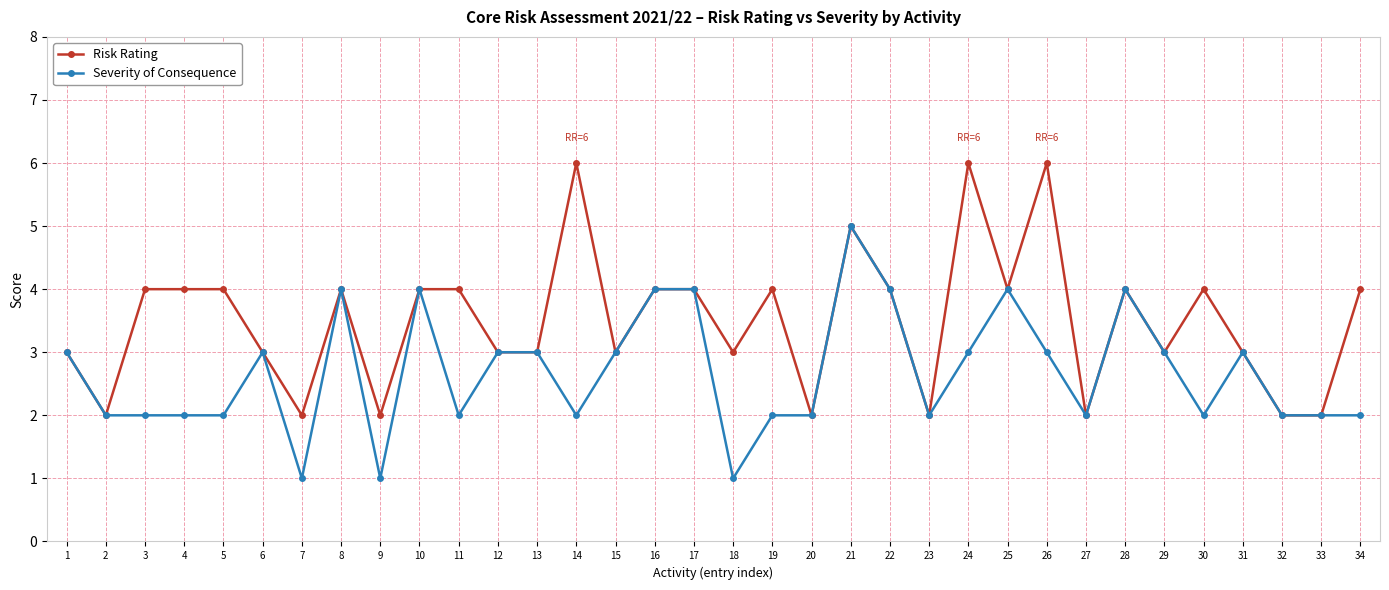

Is the value of Risk Rating at 8 greater than the value of Severity of Consequence at 32?

Yes